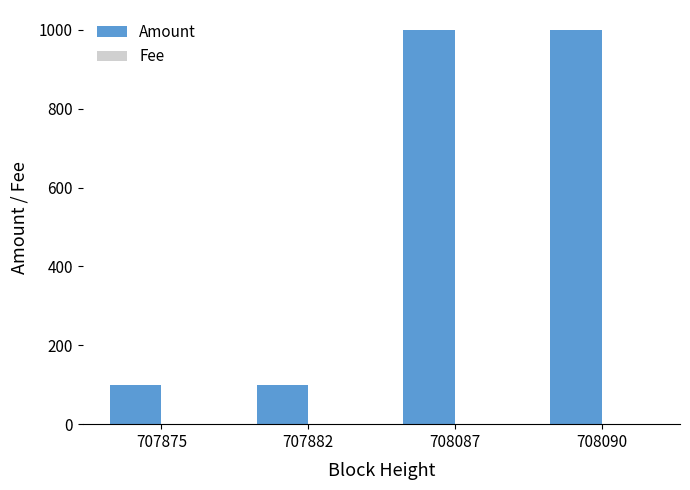

Are the bars horizontal?

No